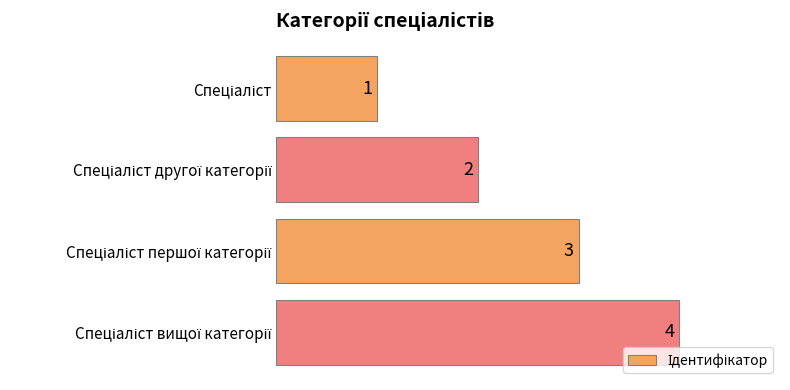

What is the value of the 2nd bar from the top?

2